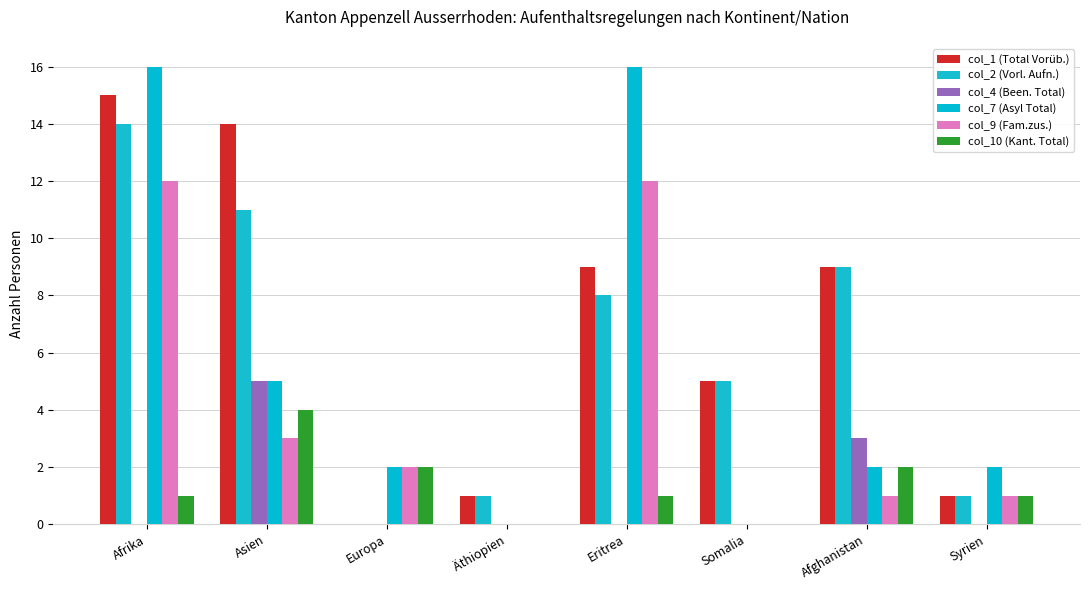

How many data points does each series have?

8